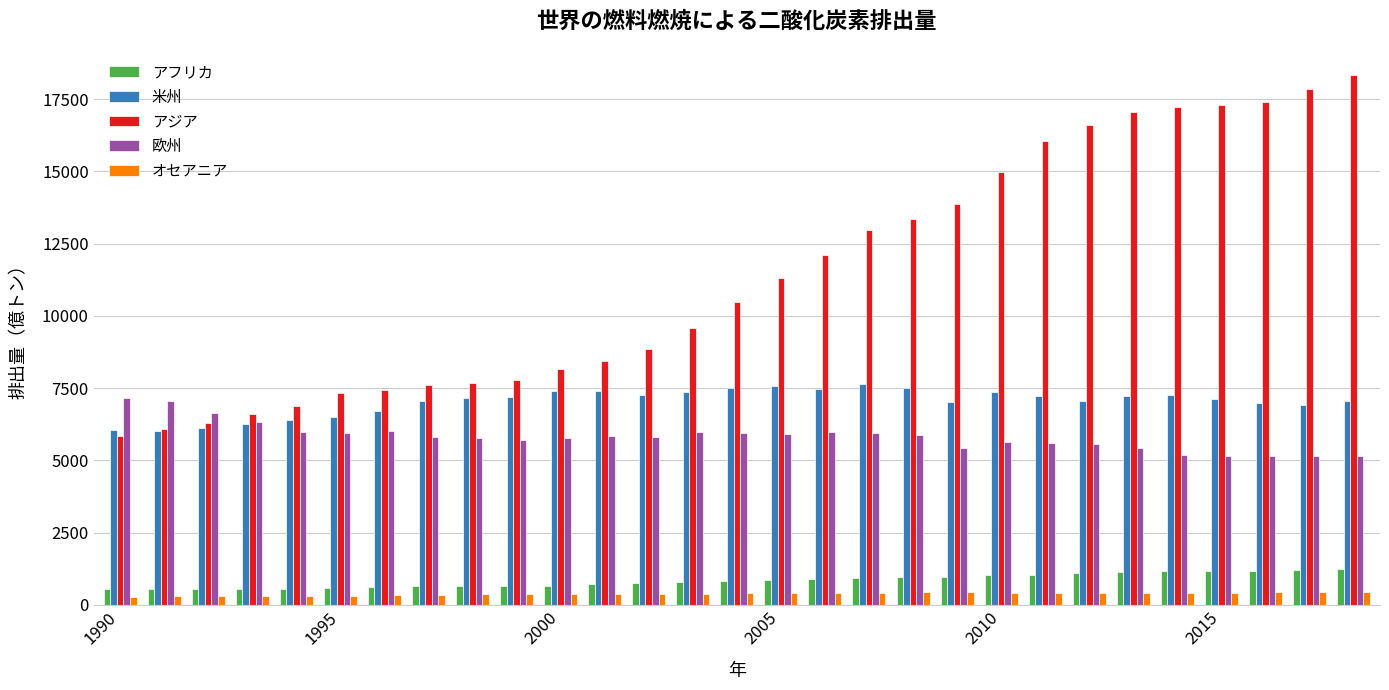

How many data points in アジア are above 10488?

15